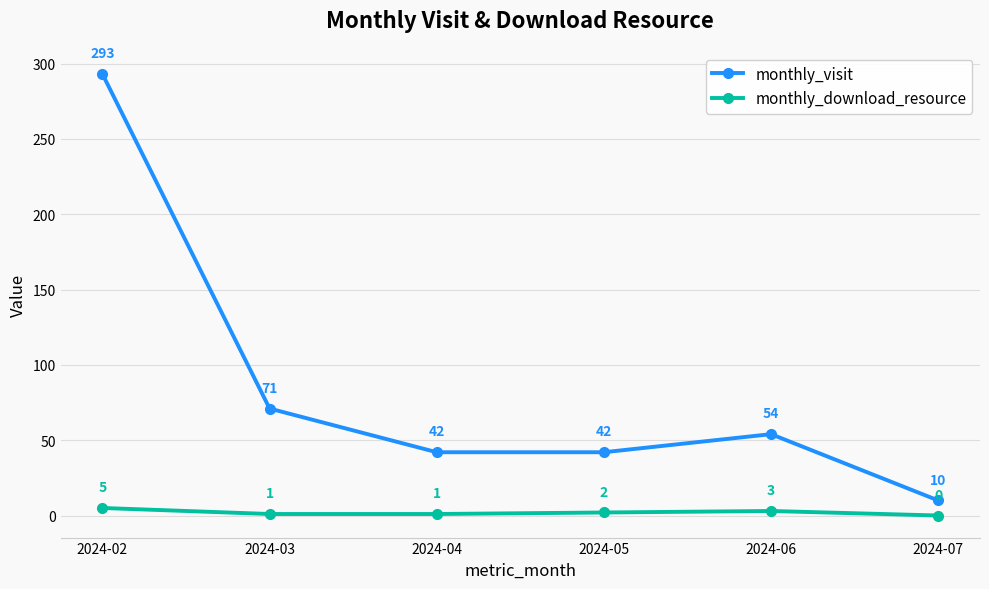

True or false: monthly_visit has a value of 293 at 2024-02.

True